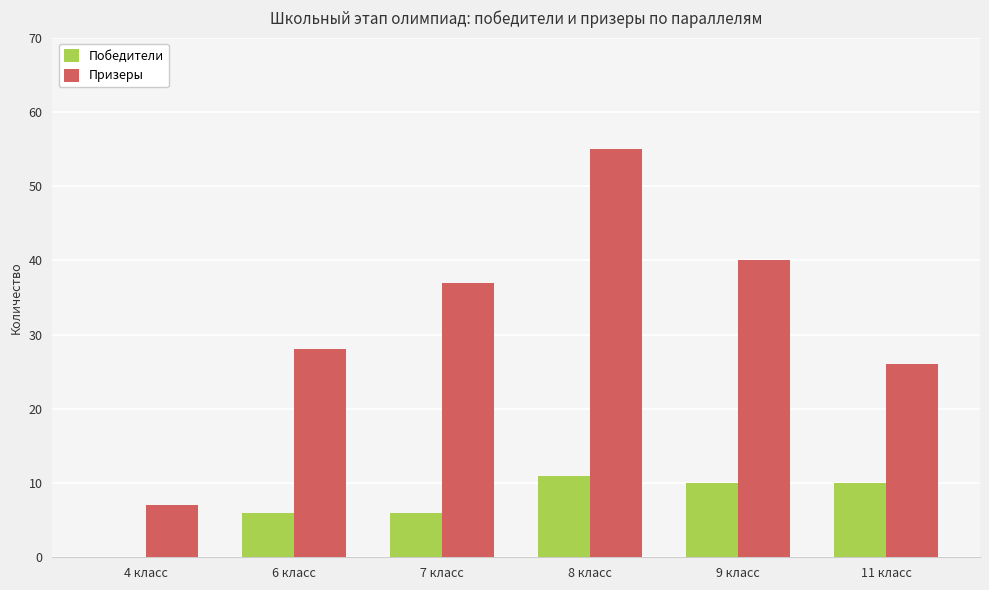

What value does the Призеры series have at 8 класс, to the nearest 5?

55